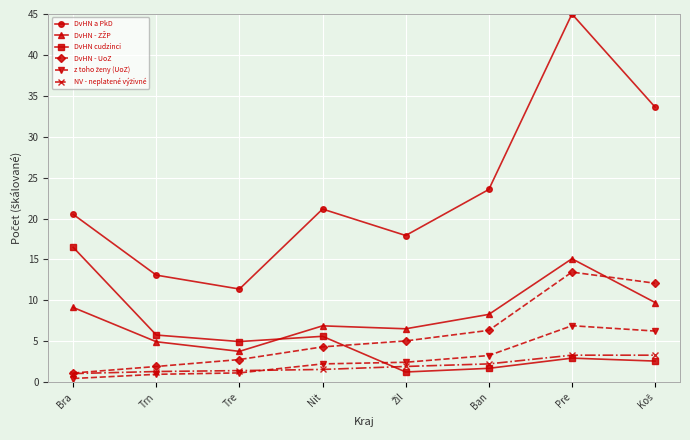

What is the label of the 7th point from the right?

Trn